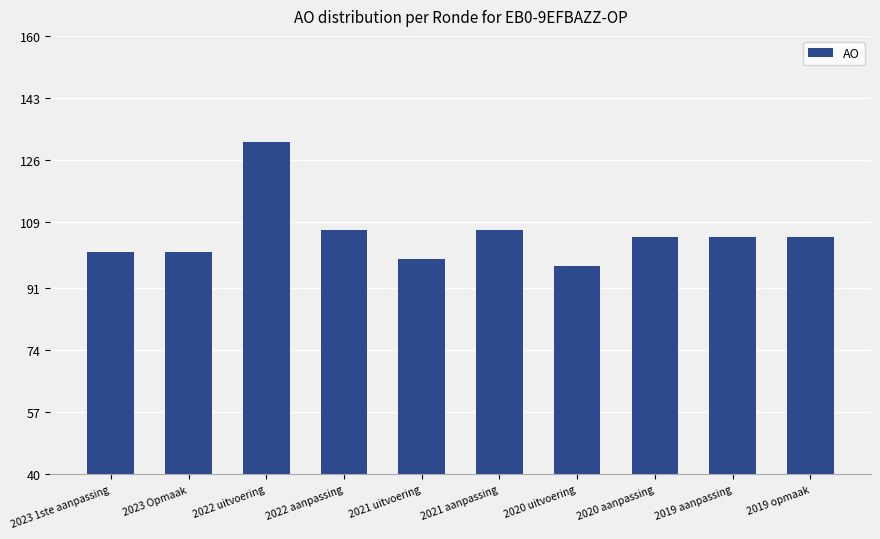

What is the label of the 1st bar from the left?

2023 1ste aanpassing